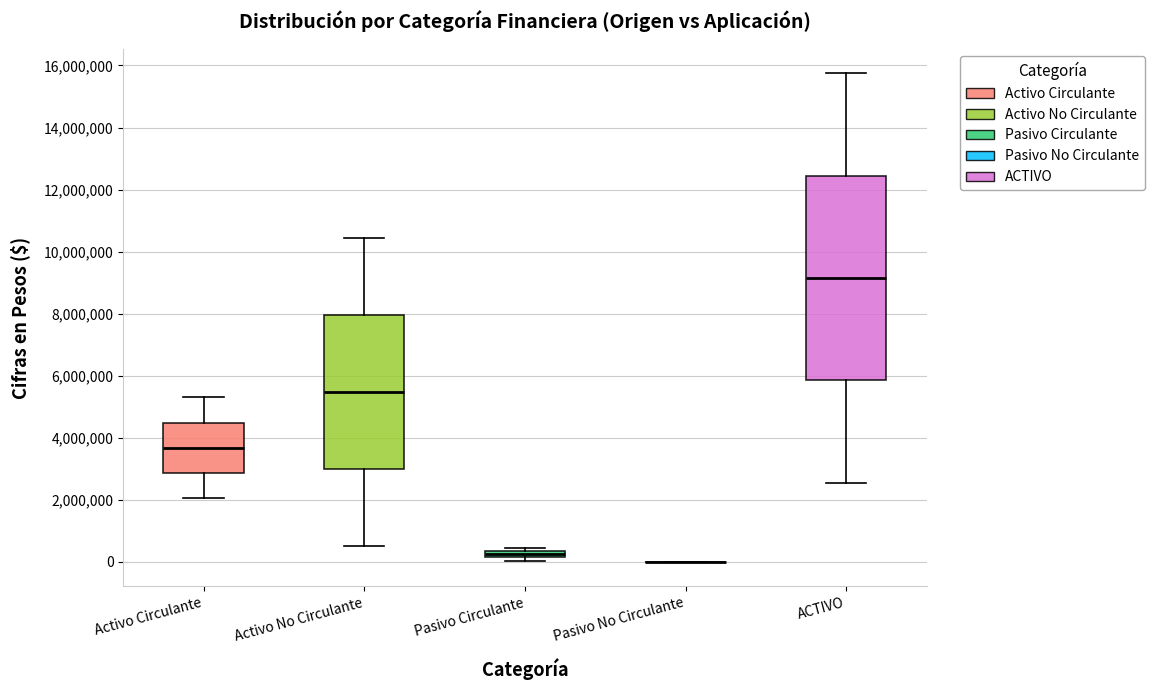

Which box is the tallest, from its lower edge to its upper edge?

ACTIVO